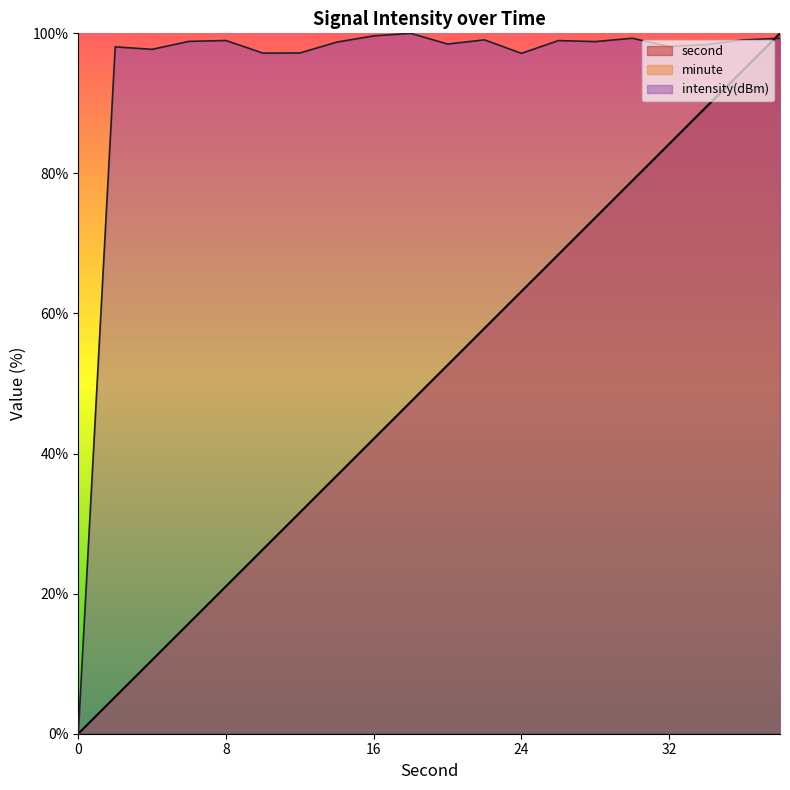

Reading left to right, extract all data points from this chart.

second: 0=0.0	2=5.3	4=10.5	6=15.8	8=21.1	10=26.3	12=31.6	14=36.8	16=42.1	18=47.4	20=52.6	22=57.9	24=63.2	26=68.4	28=73.7	30=78.9	32=84.2	34=89.5	36=94.7	38=100.0
intensity: 0=0.0	2=98.1	4=97.7	6=98.9	8=99.0	10=97.2	12=97.2	14=98.7	16=99.6	18=100.0	20=98.5	22=99.1	24=97.1	26=99.0	28=98.8	30=99.3	32=98.1	34=98.4	36=99.1	38=99.3